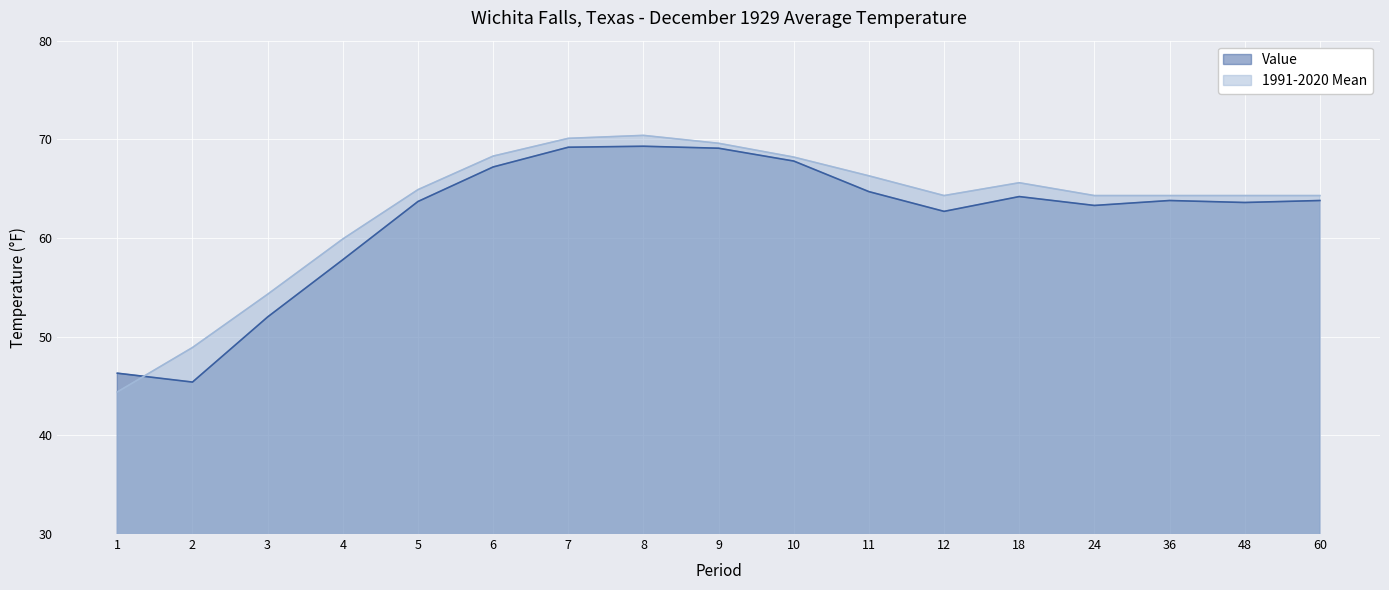

True or false: 1991-2020 Mean and Value cross at least once.

True